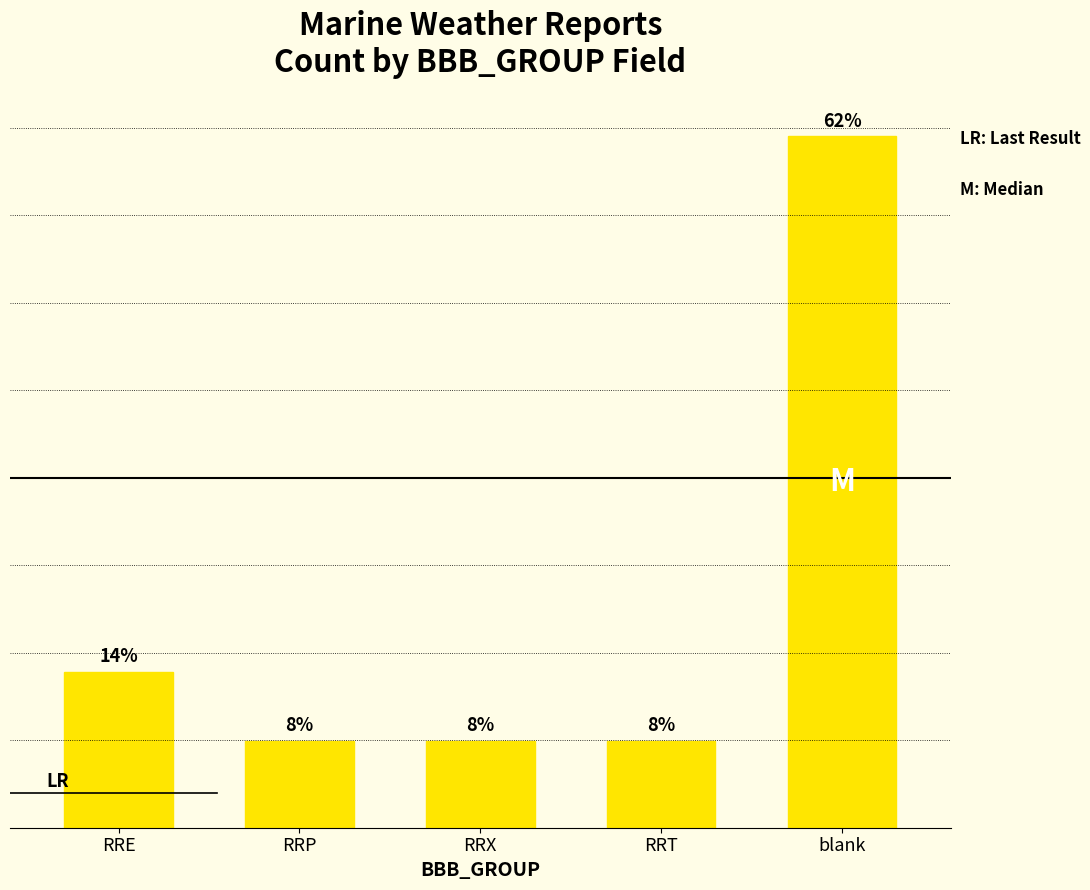

At which label is the value closest to 556?

RRE